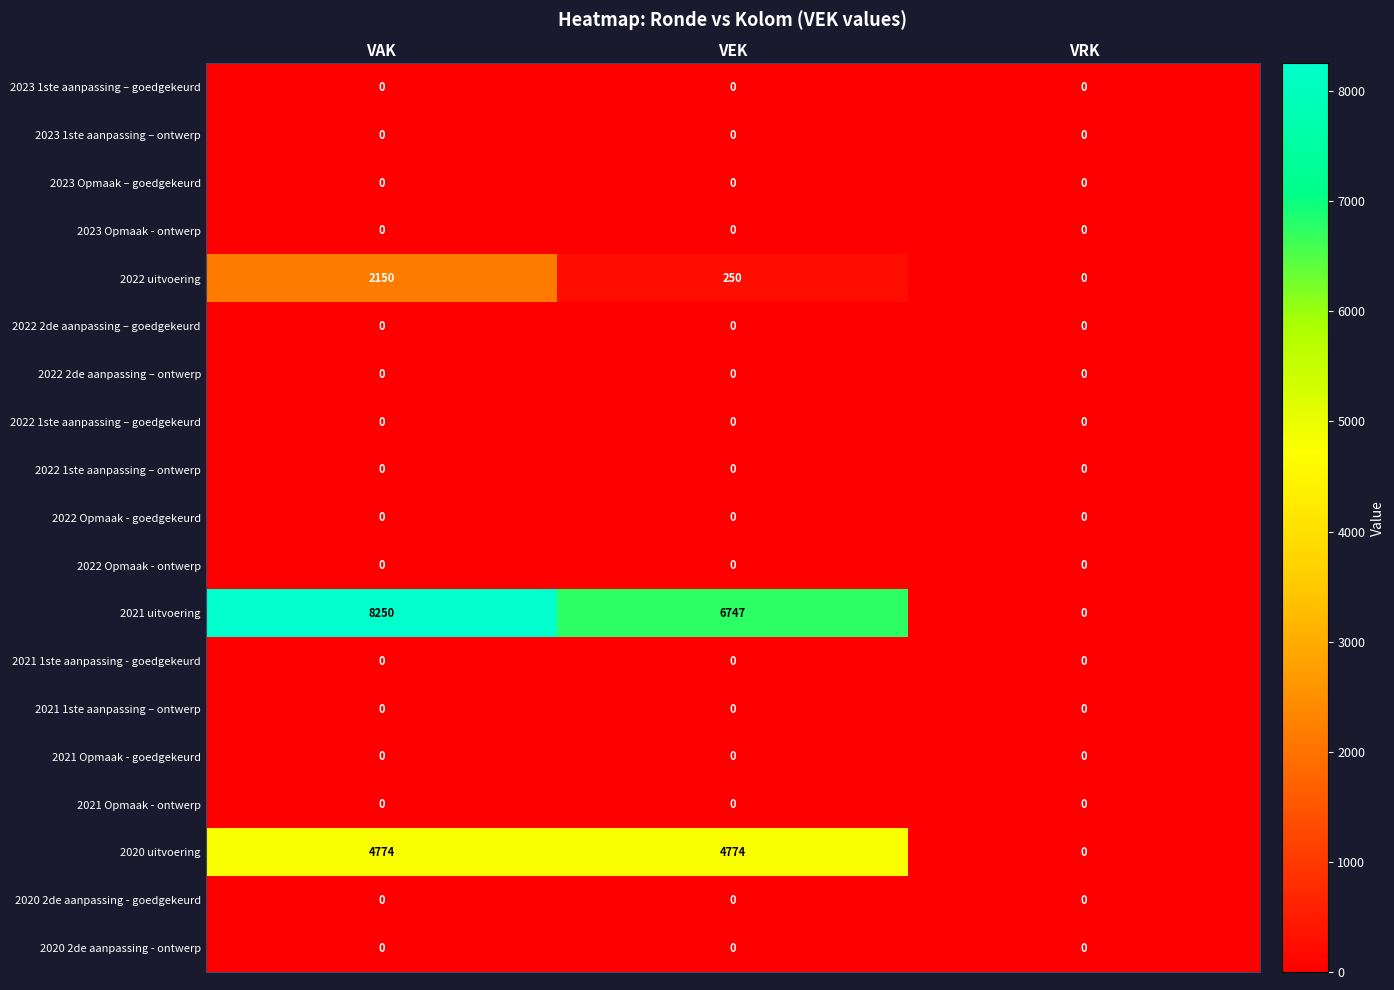

At which category is the sum across all series the highest?

VAK